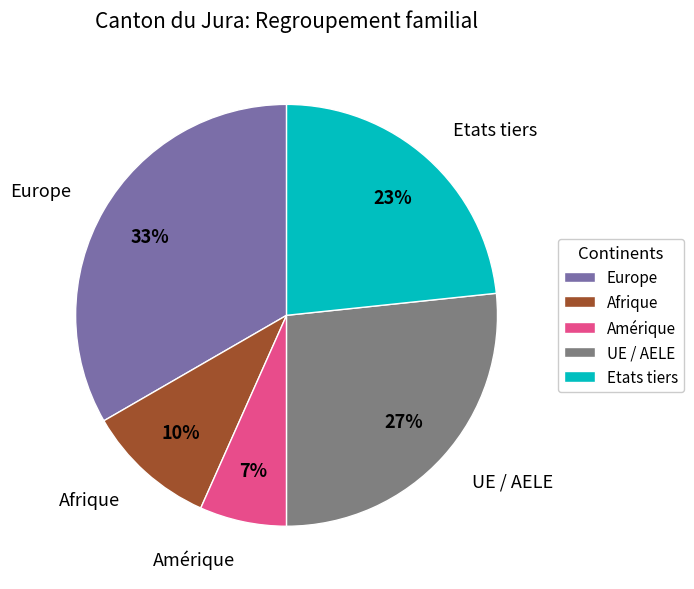

To the nearest percent, what is the difference between the Etats tiers and Europe slice percentages?

10%